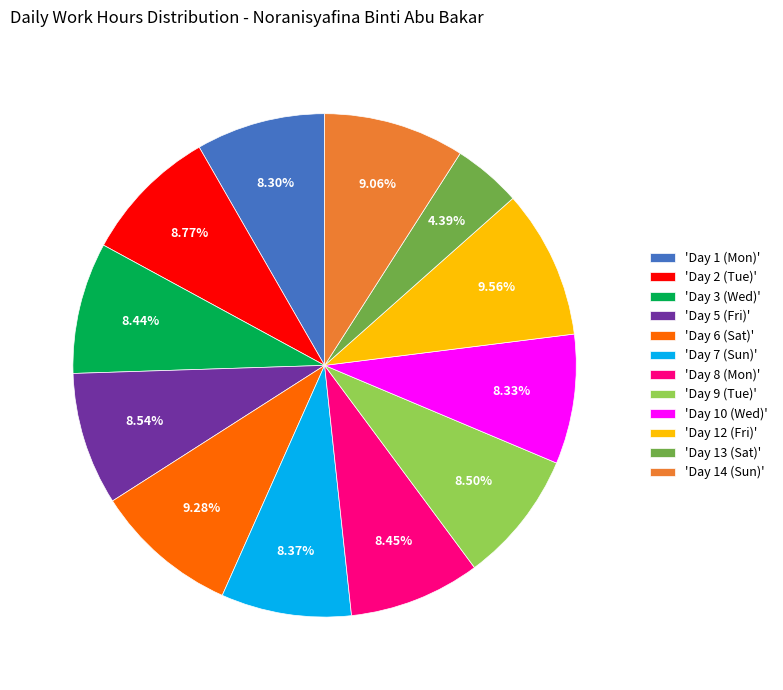

Approximately how many times larger is the value at 'Day 3 (Wed)' compared to 'Day 5 (Fri)'?

1.0